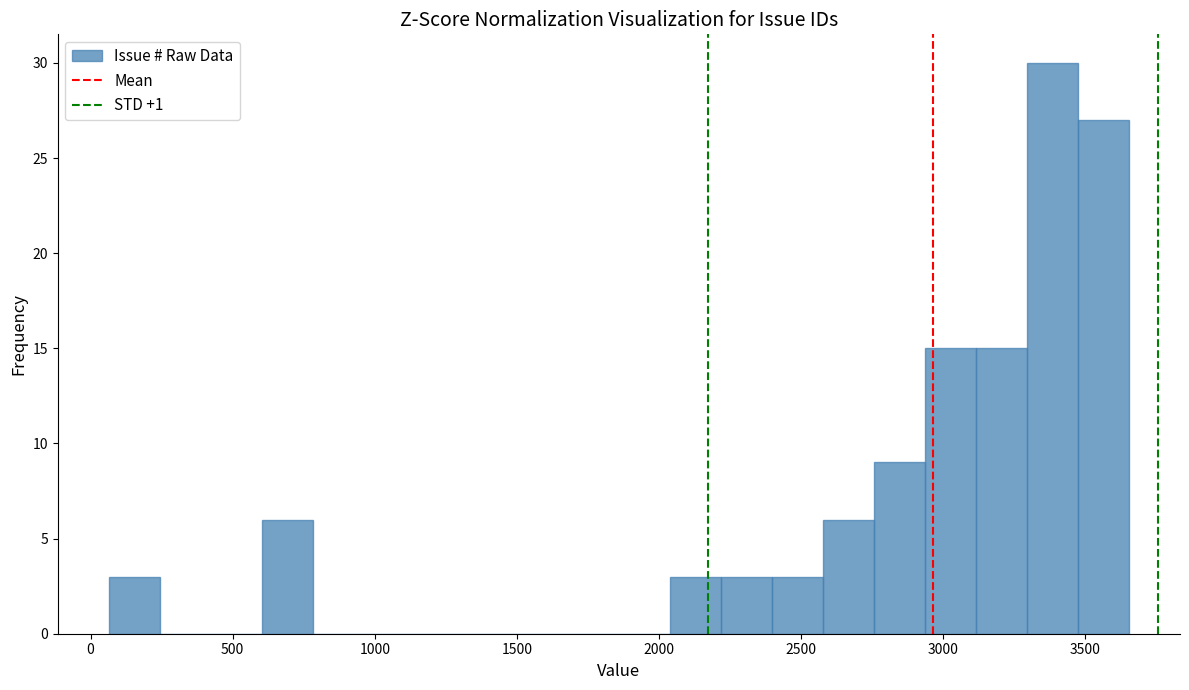

Read against the x-axis, roughly where is the centre of the tallest bar?

3400